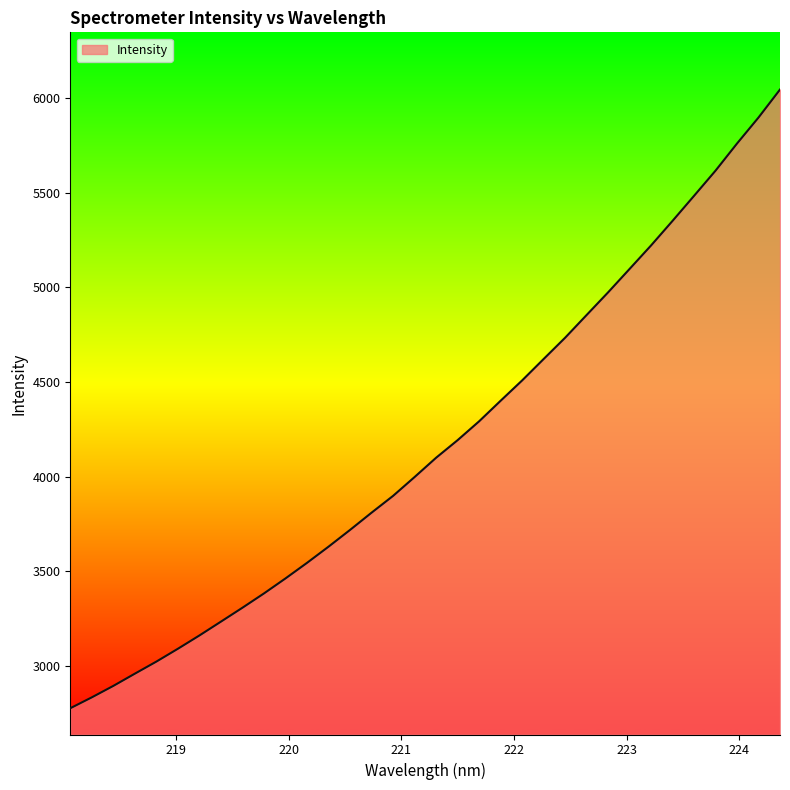

What is the minimum value shown in the chart?

2775.5